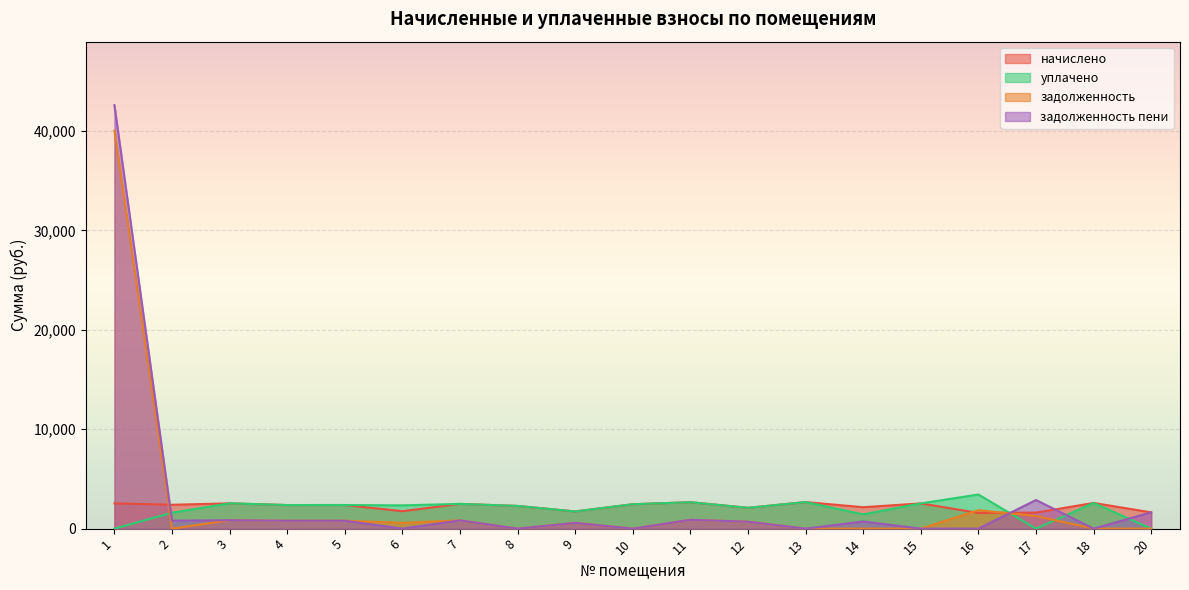

Reading left to right, what are all the values shown in this chart?

начислено: 1=2544.2	2=2401.2	3=2544.2	4=2371.9	5=2375.6	6=1756.0	7=2489.2	8=2283.9	9=1730.3	10=2456.2	11=2657.8	12=2093.3	13=2672.5	14=2155.6	15=2536.9	16=1580.0	17=1609.4	18=2584.5	20=1635.0
уплачено: 1=0.0	2=1600.8	3=2544.2	4=2371.9	5=2375.6	6=2341.4	7=2489.2	8=2283.9	9=1730.3	10=2456.2	11=2657.8	12=2093.3	13=2671.8	14=1437.1	15=2536.9	16=3432.7	17=0.0	18=2584.5	20=0.0
задолженность: 1=40057.3	2=0.0	3=848.1	4=790.6	5=791.9	6=585.3	7=829.7	8=0.0	9=576.8	10=0.0	11=886.0	12=697.8	13=0.0	14=0.0	15=0.0	16=1852.6	17=1269.0	18=0.0	20=0.0
задолженность пени: 1=42601.5	2=800.4	3=848.1	4=790.6	5=791.9	6=0.0	7=829.7	8=0.0	9=576.8	10=0.0	11=886.0	12=697.8	13=0.0	14=718.5	15=0.0	16=0.0	17=2878.4	18=0.0	20=1635.0